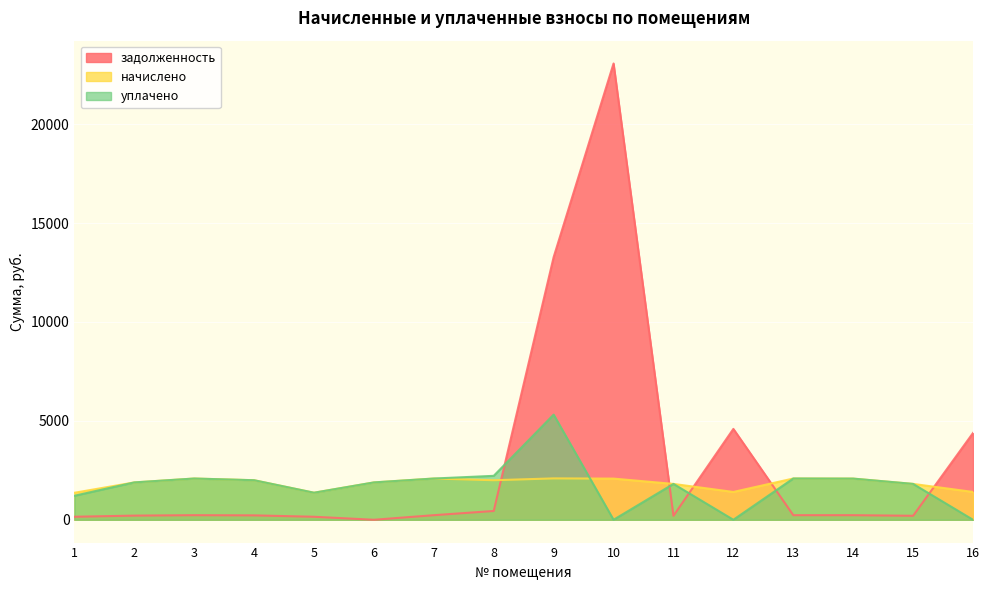

Reading left to right, what are all the values shown in this chart?

задолженность: 152.0	209.8	231.7	222.1	152.0	0.0	231.7	444.2	13275.4	23066.1	201.4	4593.4	231.8	231.2	201.4	4386.7
начислено: 1364.7	1888.5	2084.9	1999.1	1368.0	1888.5	2084.9	1999.1	2091.7	2080.7	1812.6	1406.2	2085.9	2080.7	1813.0	1406.2
уплачено: 1213.6	1888.5	2084.9	1999.1	1367.5	1888.5	2084.9	2221.2	5315.5	0.0	1812.6	0.0	2086.1	2080.7	1813.2	0.0